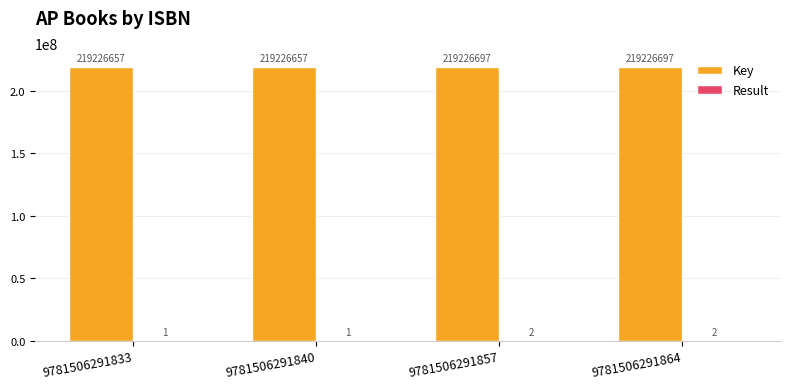

Are the bars grouped side by side (vs. stacked)?

Yes